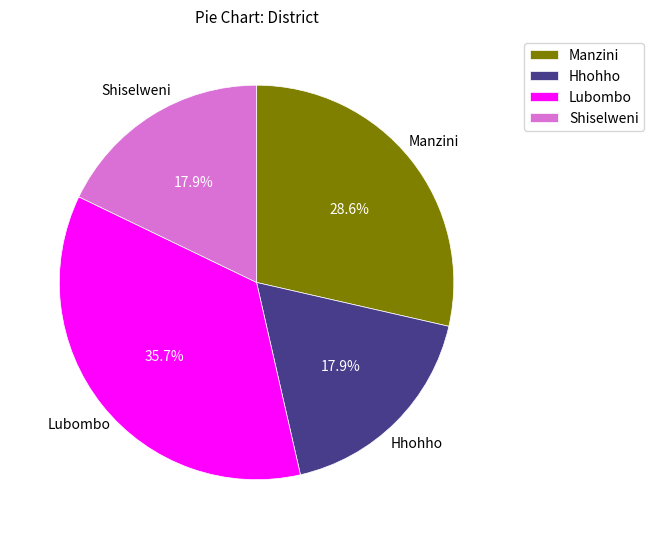

To the nearest percent, what percentage of the pie is Lubombo?

36%